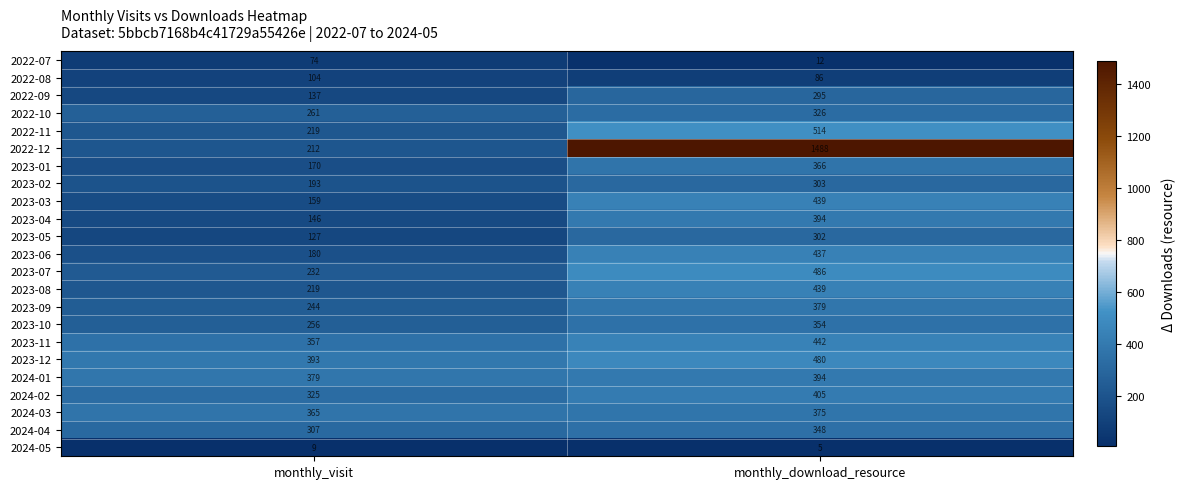

At which category does the chart reach its minimum across all series?

monthly_download_resource